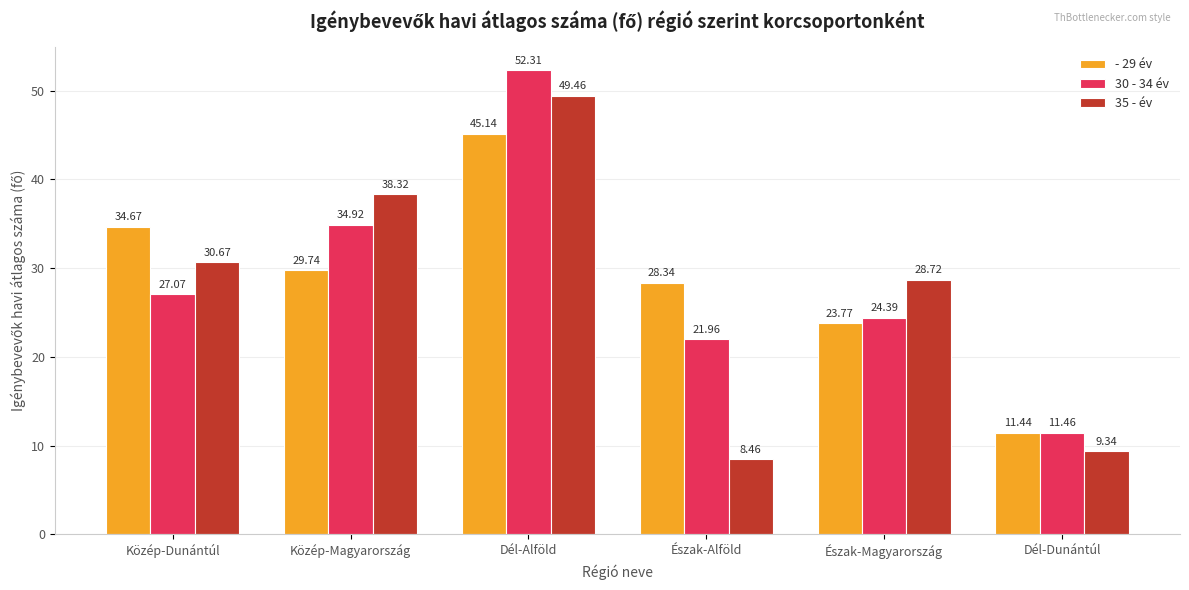

Is it true that - 29 év equals 5.7 at Észak-Alföld?

False